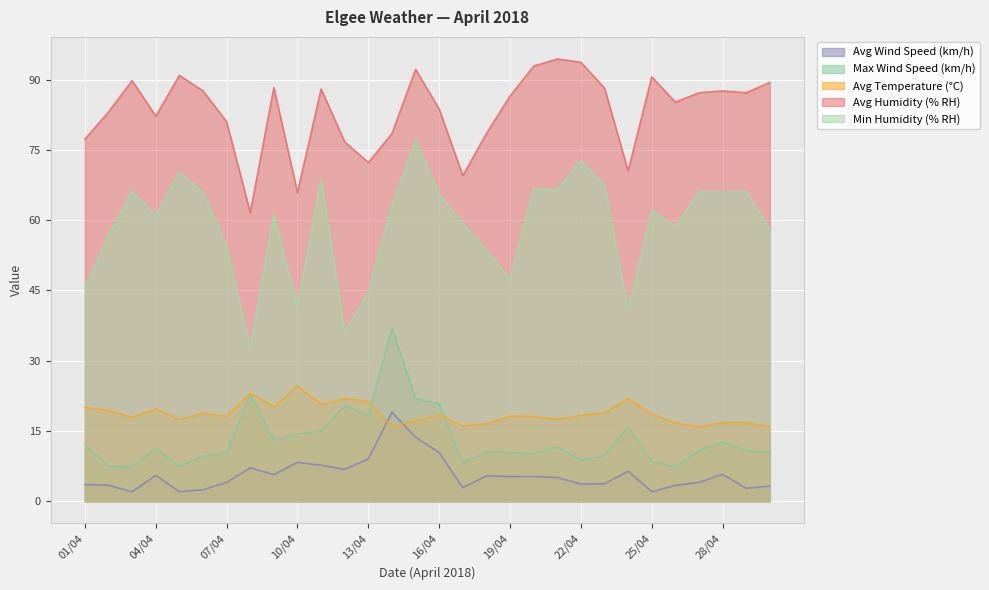

Reading left to right, transcribe all the data shown in this chart.

Avg Wind Speed (km/h): 01/04=3.5	02/04=3.4	03/04=2.0	04/04=5.5	05/04=2.0	06/04=2.5	07/04=4.0	08/04=7.1	09/04=5.7	10/04=8.3	11/04=7.7	12/04=6.8	13/04=9.1	14/04=19.0	15/04=13.7	16/04=10.4	17/04=2.9	18/04=5.4	19/04=5.2	20/04=5.3	21/04=5.1	22/04=3.7	23/04=3.7	24/04=6.4	25/04=2.0	26/04=3.4	27/04=4.0	28/04=5.8	29/04=2.8	30/04=3.2
Max Wind Speed (km/h): 01/04=12.0	02/04=7.5	03/04=7.2	04/04=11.3	05/04=7.4	06/04=9.6	07/04=10.2	08/04=22.9	09/04=12.9	10/04=14.4	11/04=15.0	12/04=20.4	13/04=18.2	14/04=37.0	15/04=21.9	16/04=20.8	17/04=8.2	18/04=10.5	19/04=10.4	20/04=10.1	21/04=11.6	22/04=8.8	23/04=9.6	24/04=16.0	25/04=8.4	26/04=7.3	27/04=10.8	28/04=12.6	29/04=10.8	30/04=10.3
Avg Temperature (°C): 01/04=20.0	02/04=19.4	03/04=17.9	04/04=19.7	05/04=17.4	06/04=18.8	07/04=18.1	08/04=23.1	09/04=20.2	10/04=24.6	11/04=20.7	12/04=21.9	13/04=21.3	14/04=15.9	15/04=17.2	16/04=18.4	17/04=16.1	18/04=16.5	19/04=18.2	20/04=18.1	21/04=17.5	22/04=18.3	23/04=18.9	24/04=21.9	25/04=18.6	26/04=16.7	27/04=15.9	28/04=16.8	29/04=16.8	30/04=15.9
Avg Humidity (% RH): 01/04=77.3	02/04=83.1	03/04=89.8	04/04=82.2	05/04=90.9	06/04=87.6	07/04=81.0	08/04=61.6	09/04=88.3	10/04=65.9	11/04=88.0	12/04=76.7	13/04=72.3	14/04=78.5	15/04=92.2	16/04=83.7	17/04=69.5	18/04=78.5	19/04=86.5	20/04=92.9	21/04=94.4	22/04=93.7	23/04=88.2	24/04=70.5	25/04=90.6	26/04=85.2	27/04=87.2	28/04=87.6	29/04=87.2	30/04=89.4
Min Humidity (% RH): 01/04=45.4	02/04=56.7	03/04=66.3	04/04=60.9	05/04=70.2	06/04=66.0	07/04=54.4	08/04=32.8	09/04=61.2	10/04=41.7	11/04=68.7	12/04=36.1	13/04=44.6	14/04=63.1	15/04=77.2	16/04=65.5	17/04=59.3	18/04=53.6	19/04=47.4	20/04=66.8	21/04=66.6	22/04=72.7	23/04=67.5	24/04=40.9	25/04=62.1	26/04=58.6	27/04=66.1	28/04=66.1	29/04=66.1	30/04=58.1